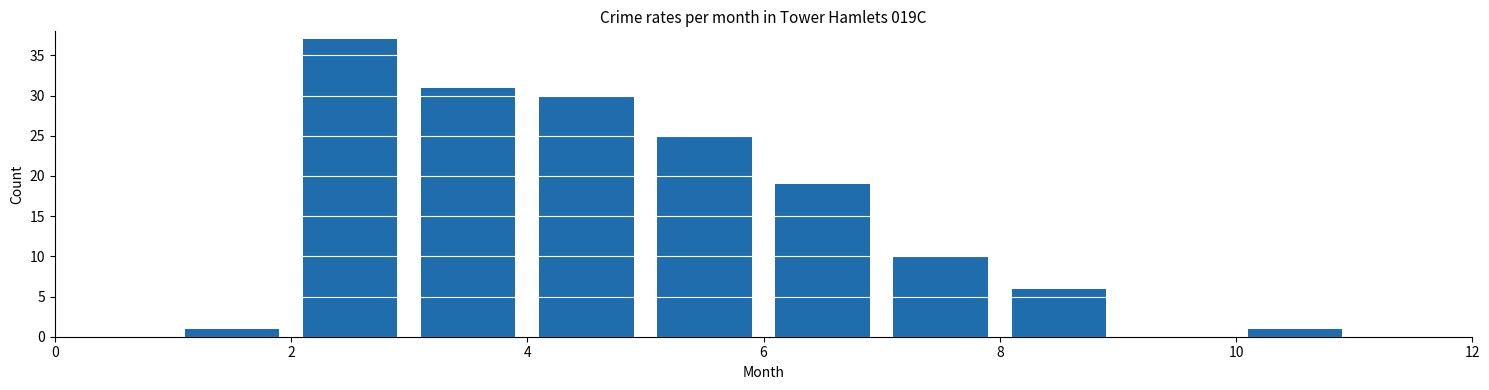

Reading left to right, list every bar in this chart as the range it spans on the x-axis followed by its height. The values are not printed on the chart, so give them approximately, as read against the axis.

0 to 1: 0
1 to 2: 1
2 to 3: 37
3 to 4: 31
4 to 5: 30
5 to 6: 25
6 to 7: 19
7 to 8: 10
8 to 9: 6
9 to 10: 0
10 to 11: 1